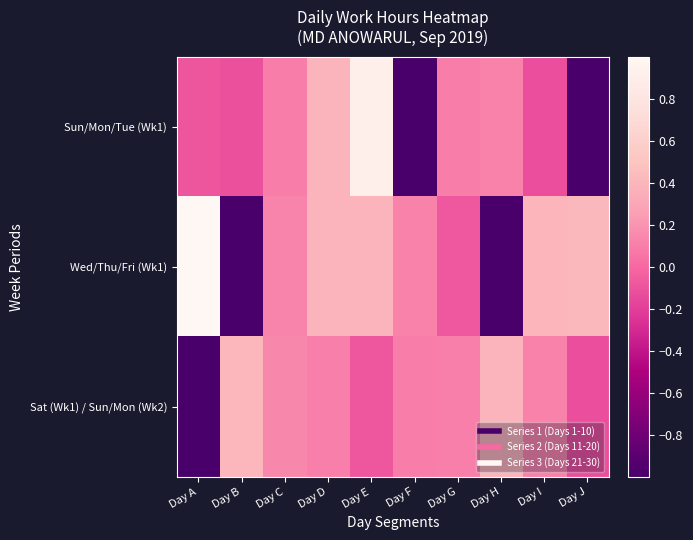

How many categories are shown in the chart?

10